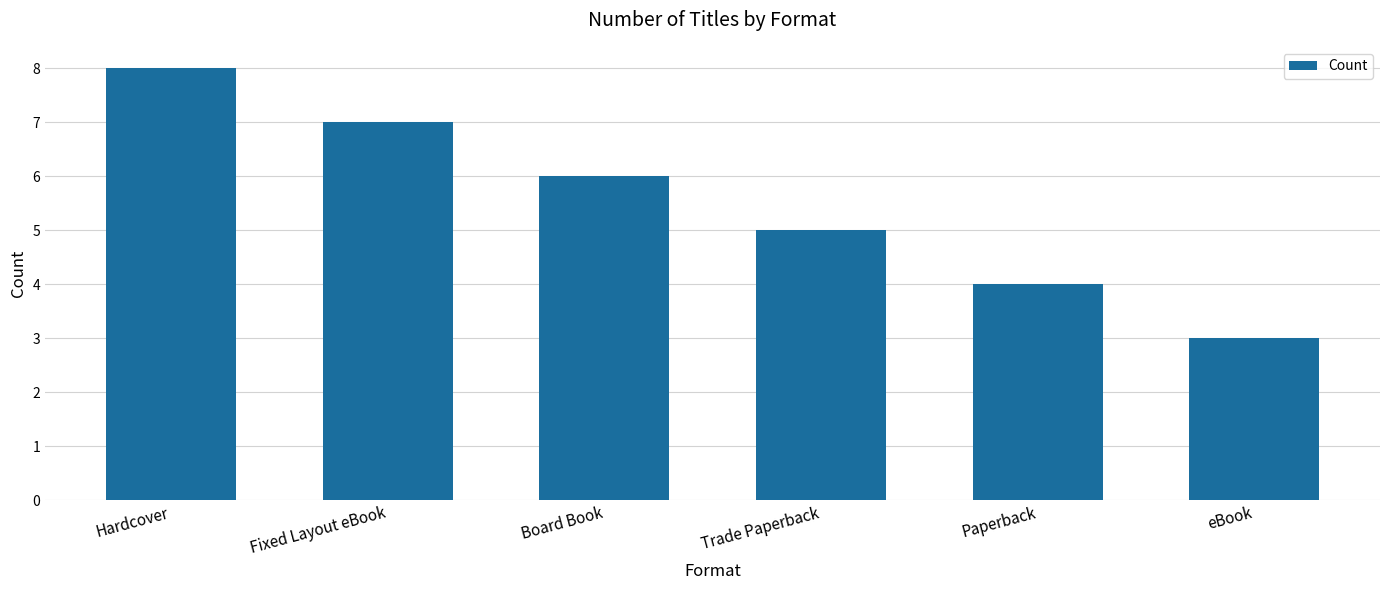

How many values are below 6?

3